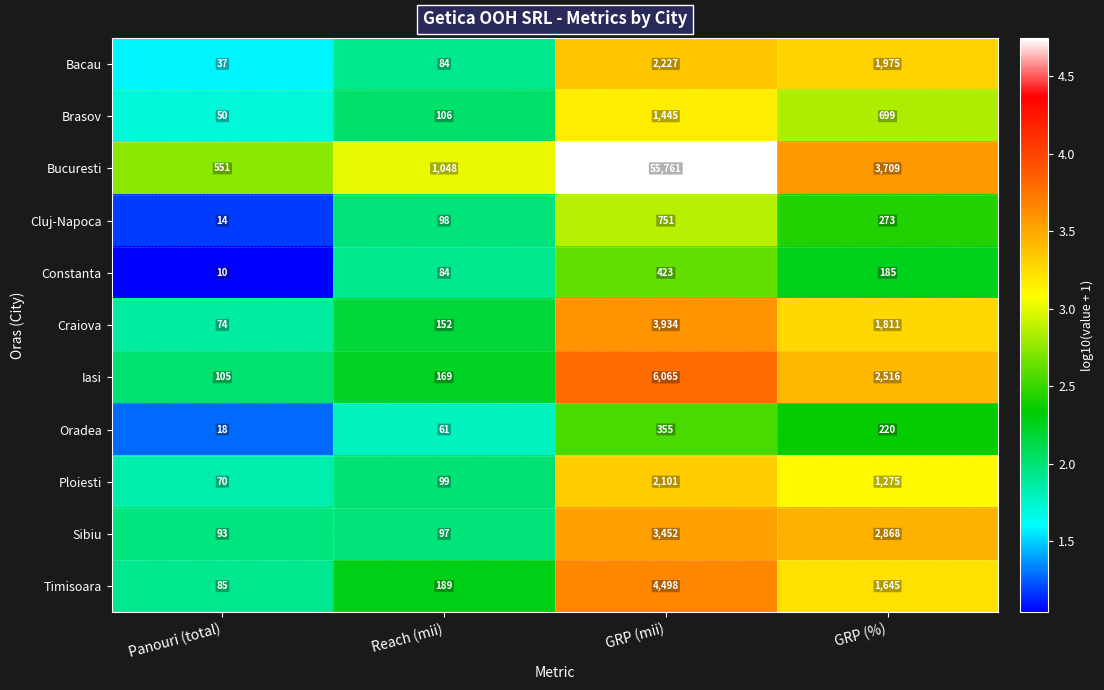

What is the difference between the Cluj-Napoca values at Panouri (total) and Reach (mii)?

84